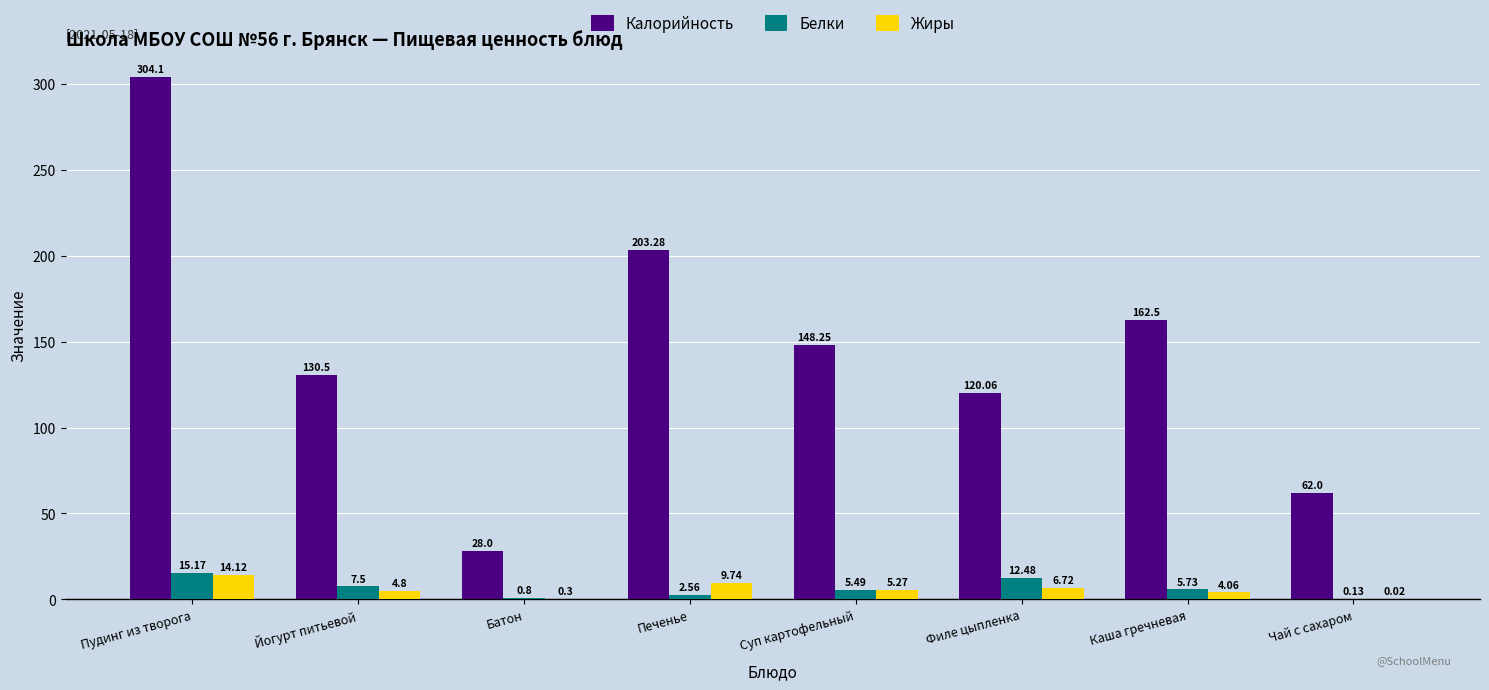

Which series changed the most between Каша гречневая and Чай с сахаром?

Калорийность